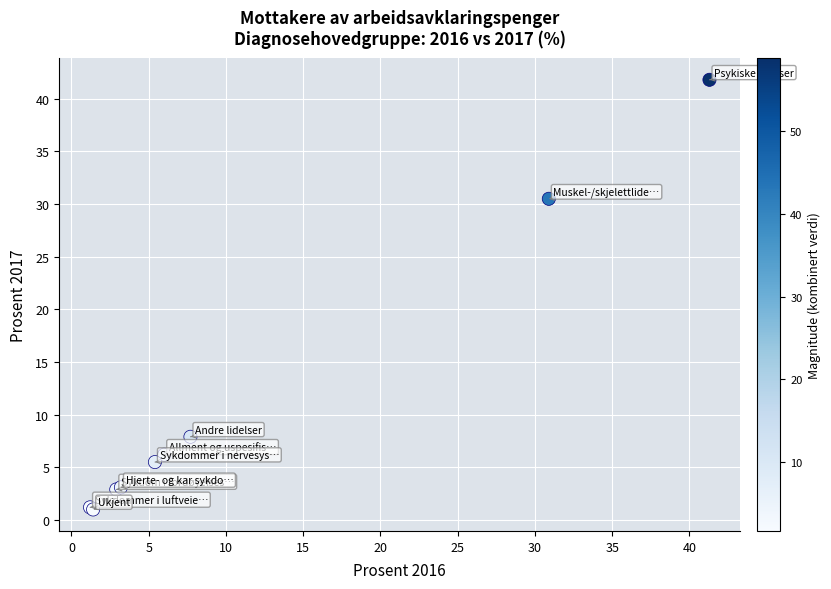

What Y value in the scatter plot is closest to 21?

30.5